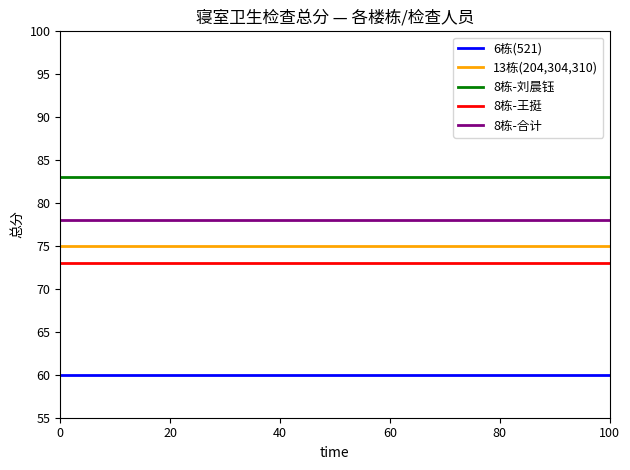

What is the maximum value for 13栋(204,304,310)?

75